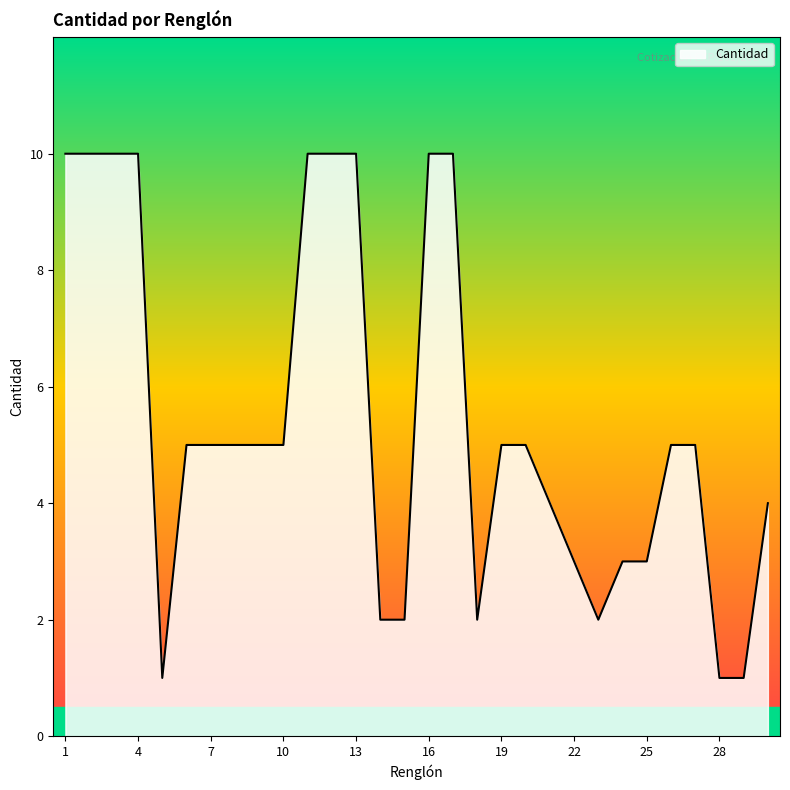

What is the greatest value displayed?

10